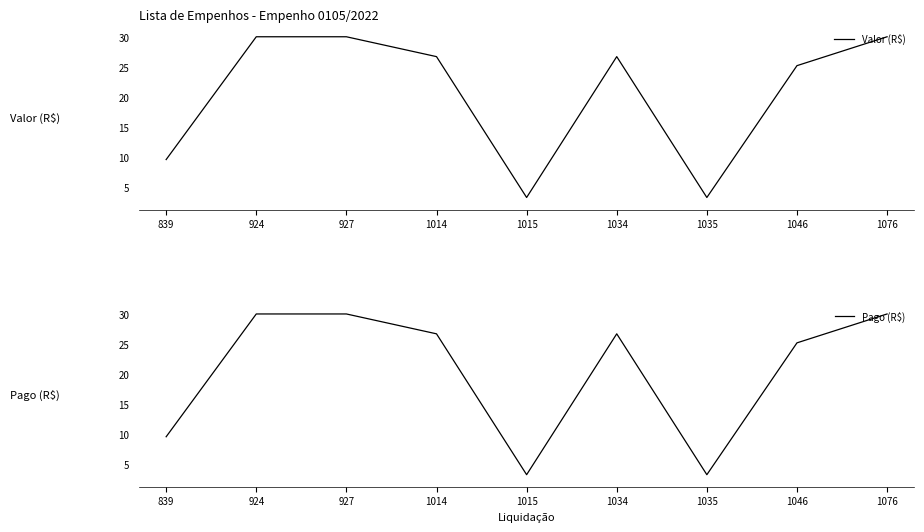

At which category is the sum across all series the highest?

924